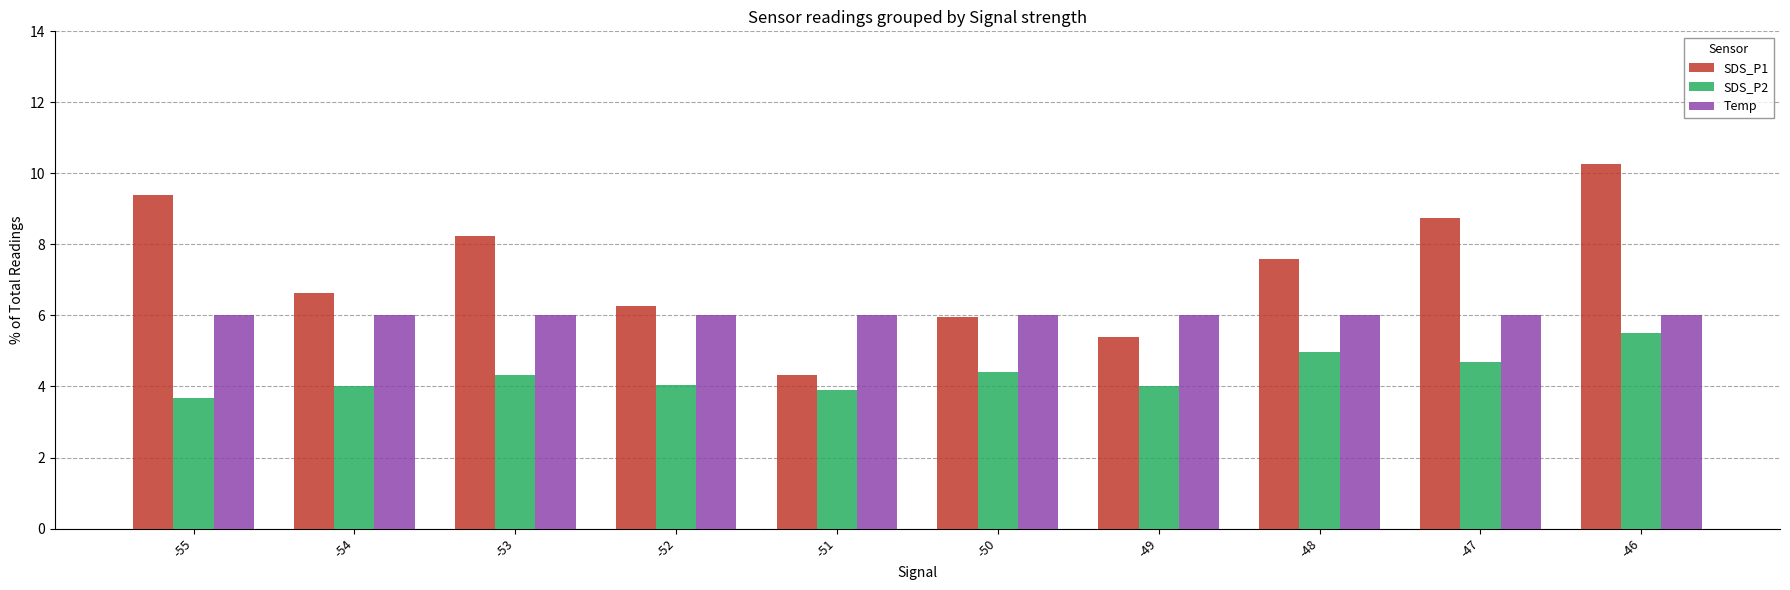

What is the sum of all SDS_P1 values?

72.8